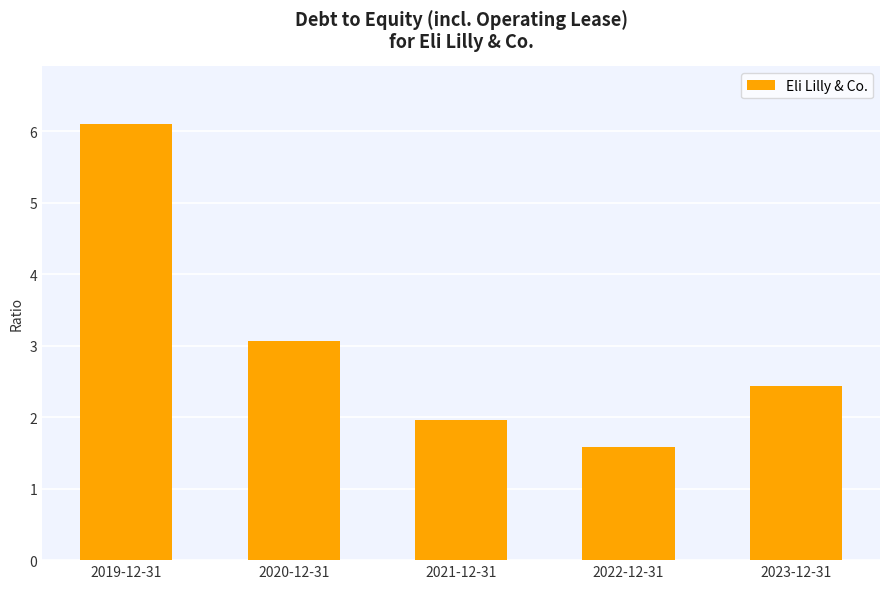

What is the ratio of the value at 2019-12-31 to the value at 2021-12-31?

3.1